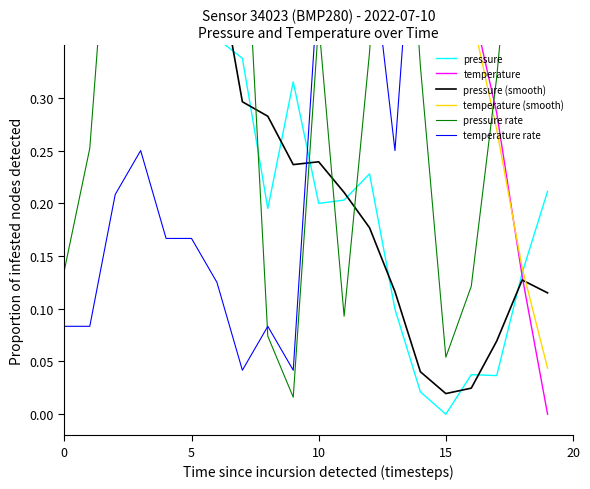

Reading right to left, transcribe all the data shown in this chart.

pressure: 0.2	0.1	0.0	0.0	0.0	0.0	0.1	0.2	0.2	0.2	0.3	0.2	0.3	0.4	0.6	0.7	0.8	0.9	1.0	1.0
temperature: 0.0	0.1	0.3	0.4	0.5	0.6	0.6	0.7	0.8	0.9	0.9	0.9	0.9	0.8	0.9	0.9	0.9	1.0	1.0	1.0
pressure (smooth): 0.1	0.1	0.1	0.0	0.0	0.0	0.1	0.2	0.2	0.2	0.2	0.3	0.3	0.4	0.5	0.7	0.8	0.9	1.0	0.7
temperature (smooth): 0.0	0.1	0.3	0.4	0.5	0.6	0.6	0.7	0.8	0.8	0.9	0.9	0.9	0.9	0.9	0.9	0.9	1.0	1.0	0.7
pressure rate: 0.5	0.6	0.3	0.1	0.1	0.3	0.7	0.3	0.1	0.4	0.0	0.1	0.5	0.9	1.0	0.7	0.9	0.6	0.3	0.1
temperature rate: 0.9	1.0	0.9	0.6	0.7	0.6	0.2	0.5	0.7	0.4	0.0	0.1	0.0	0.1	0.2	0.2	0.2	0.2	0.1	0.1